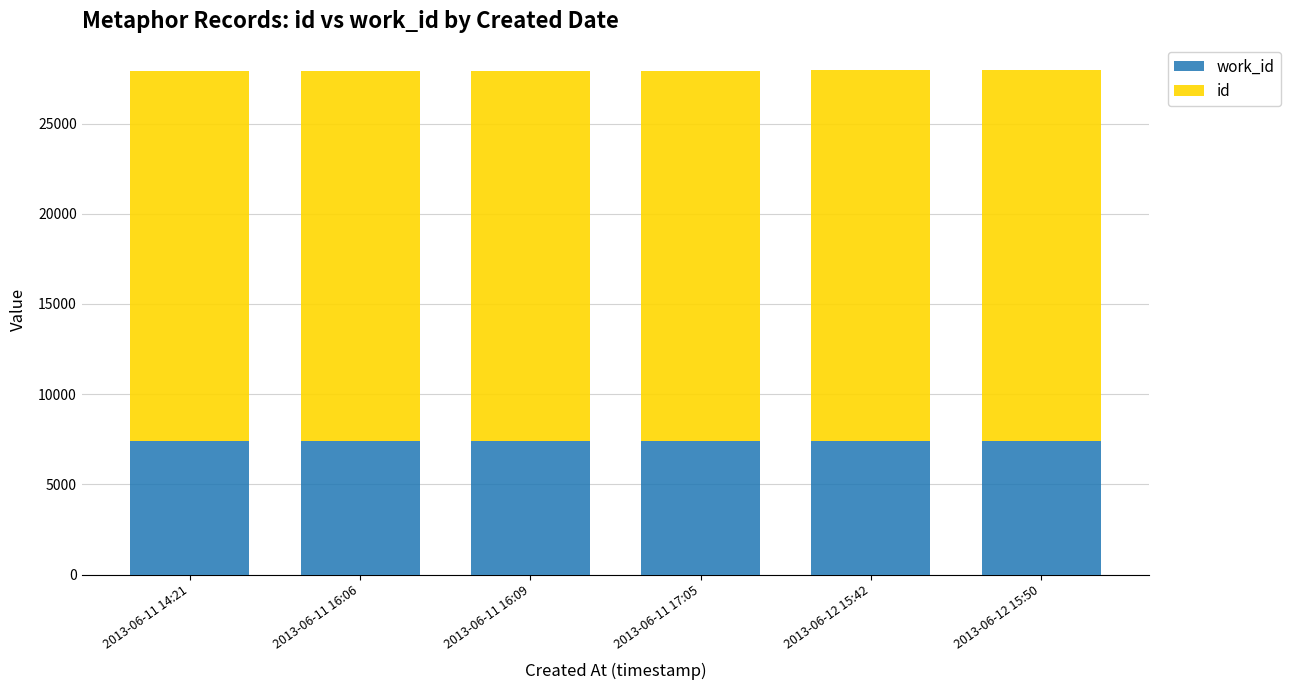

What is the total value across all series at 2013-06-11 14:21?

27918